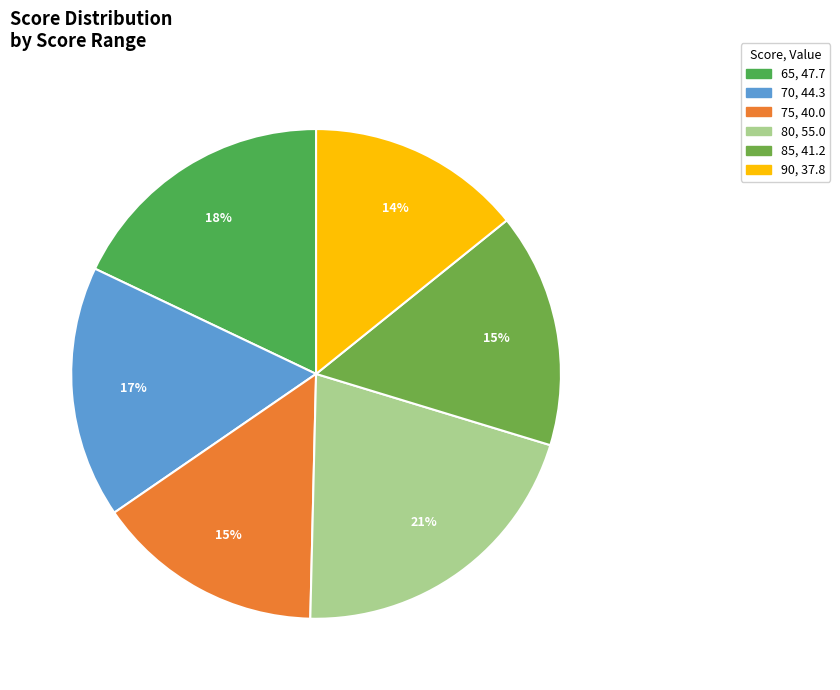

What is the ratio of the value at 70 to the value at 75?

1.1